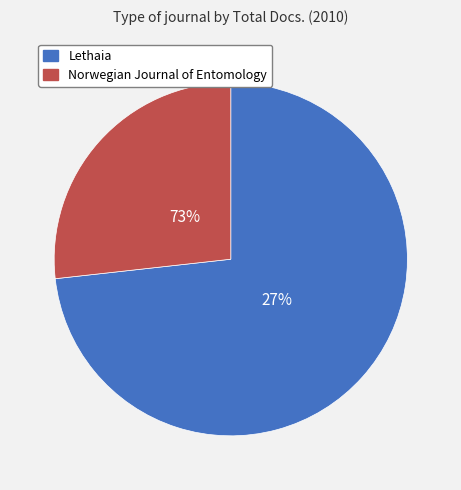

Is there any slice that represents more than half of the pie?

Yes